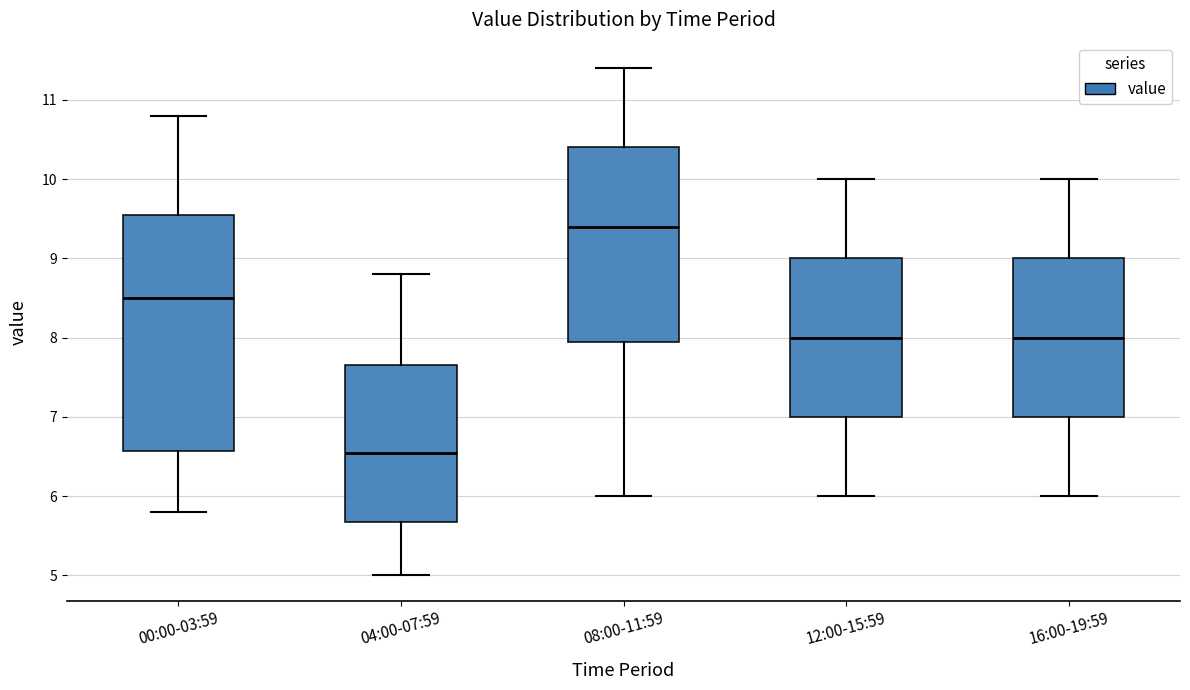

Where does the upper whisker of the box for 04:00-07:59 end on the y-axis? The values are not printed on the chart, so give them approximately, as read against the axis.

8.8